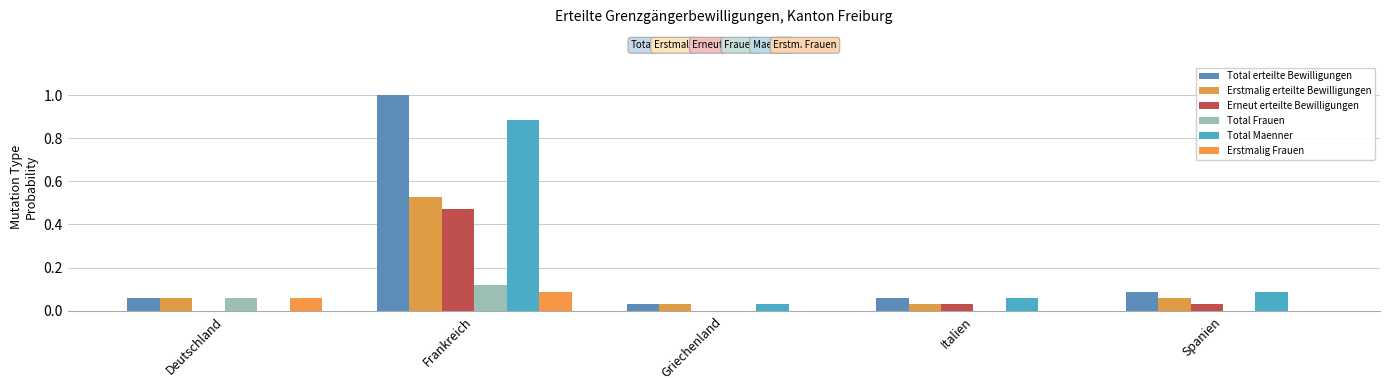

What is the difference between the highest and lowest values at Frankreich?

0.9